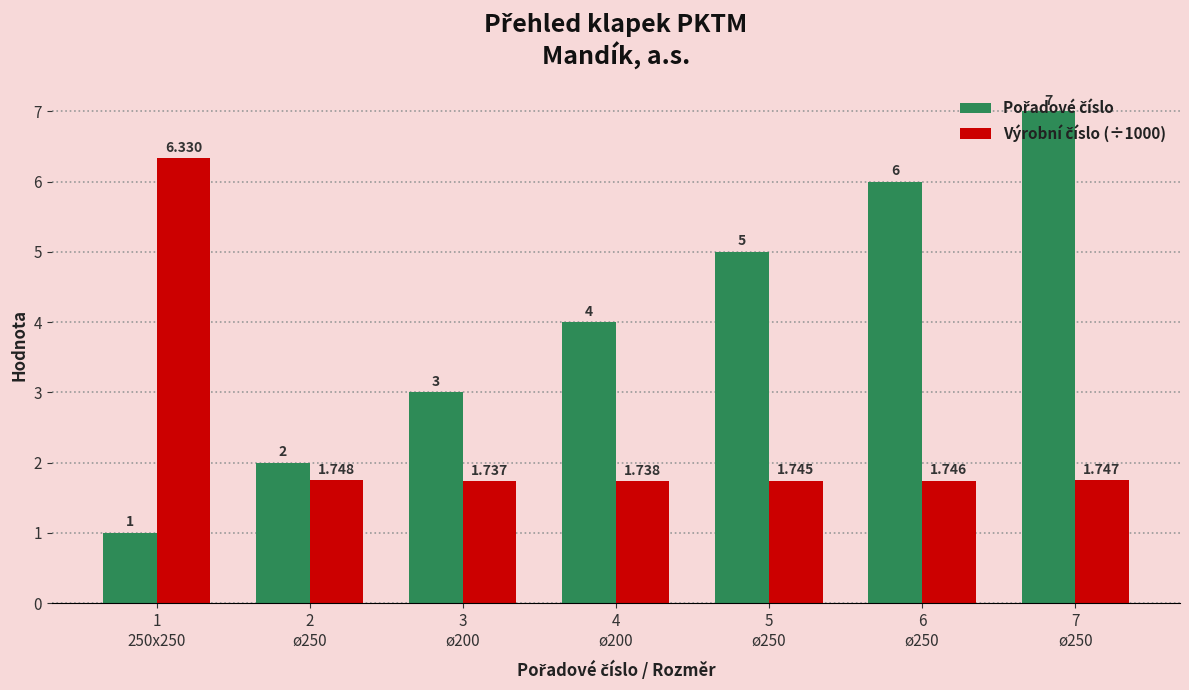

List the labels in order of Pořadové číslo value, smallest first.

1
250x250, 2
ø250, 3
ø200, 4
ø200, 5
ø250, 6
ø250, 7
ø250